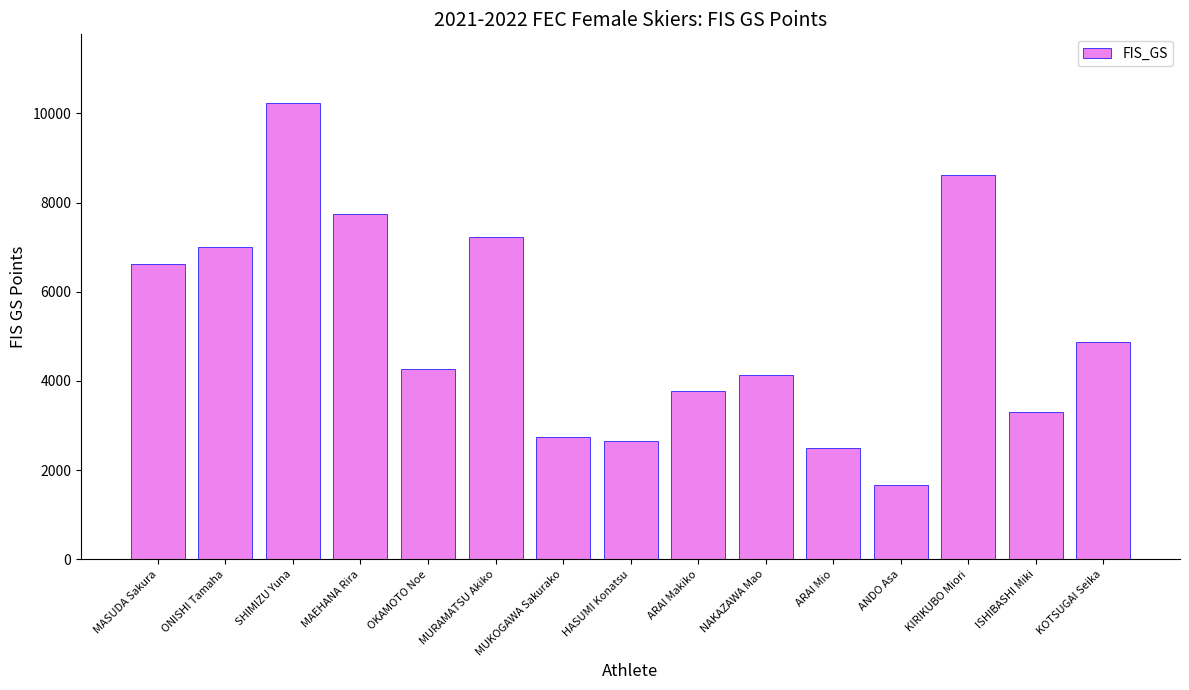

What is the smallest value displayed?

1659